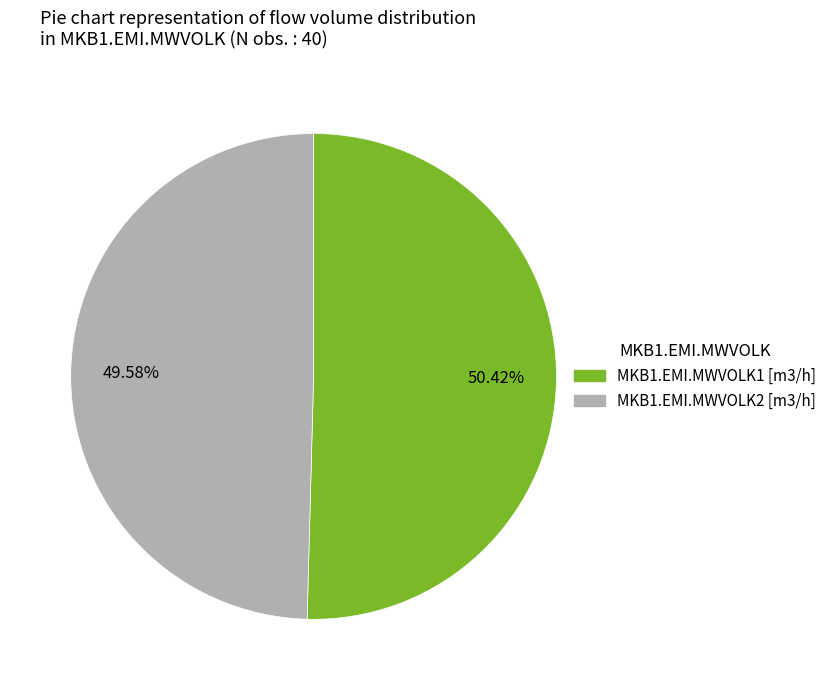

What is the smallest slice in the pie chart?

MKB1.EMI.MWVOLK2 [m3/h]